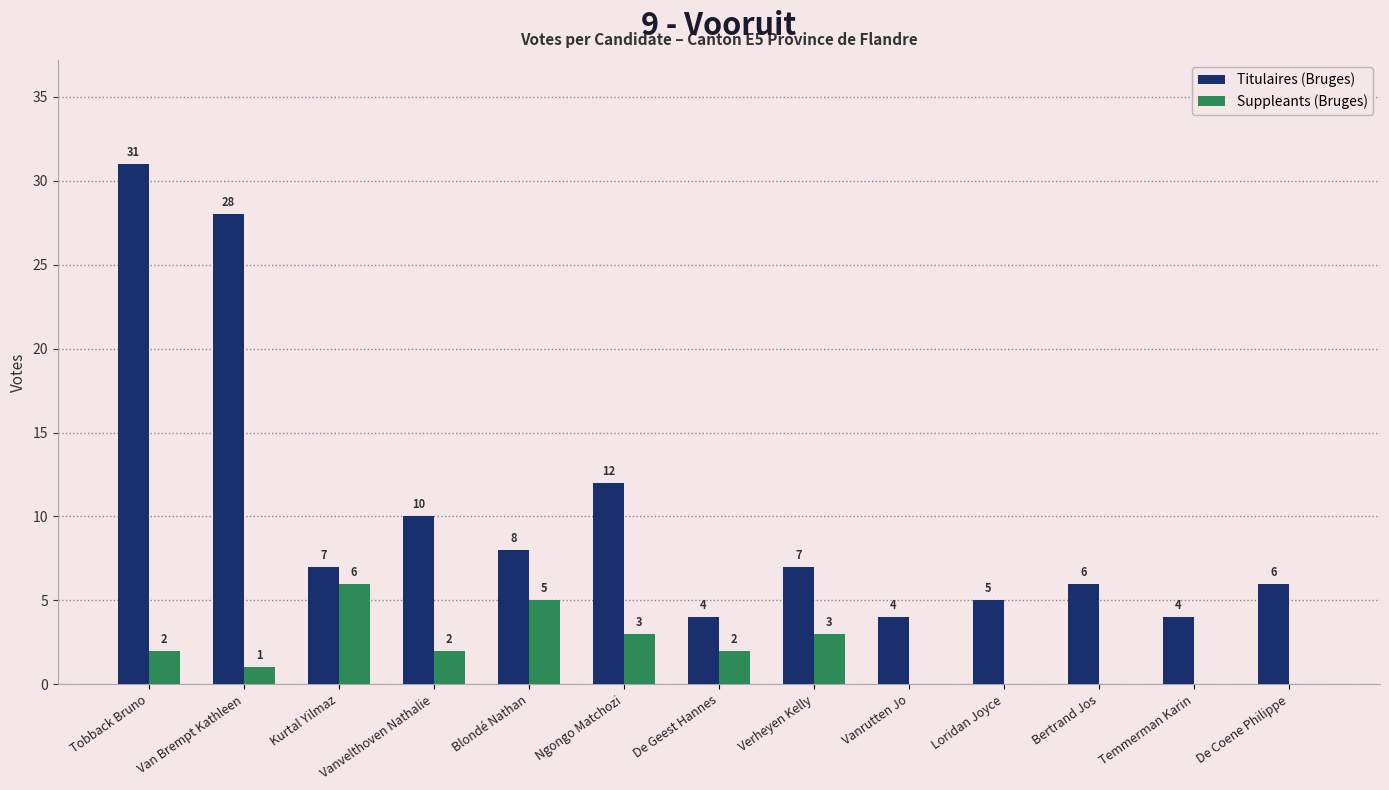

The value of Titulaires (Bruges) at Vanvelthoven Nathalie is 6. True or false?

False